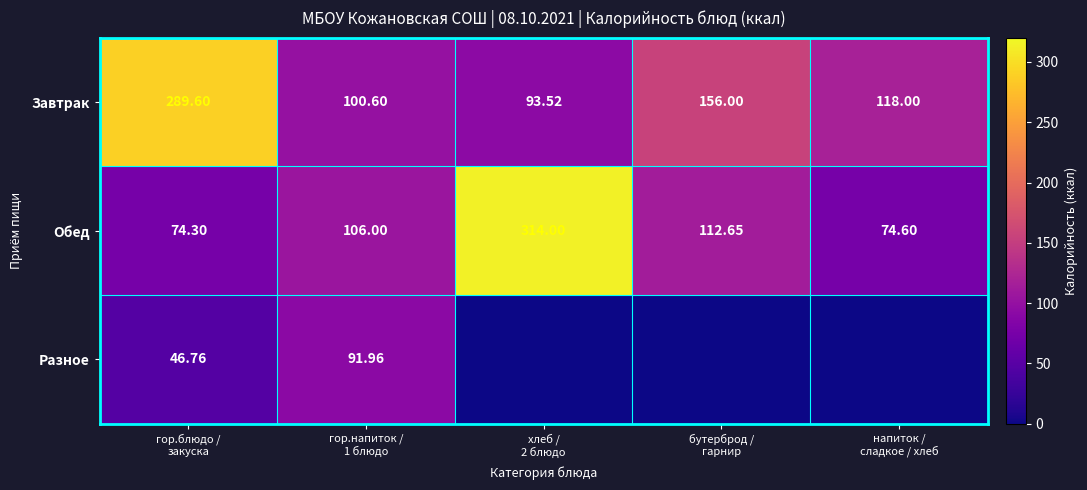

The Обед series shows 74.6 at напиток / сладкое / хлеб. True or false?

True